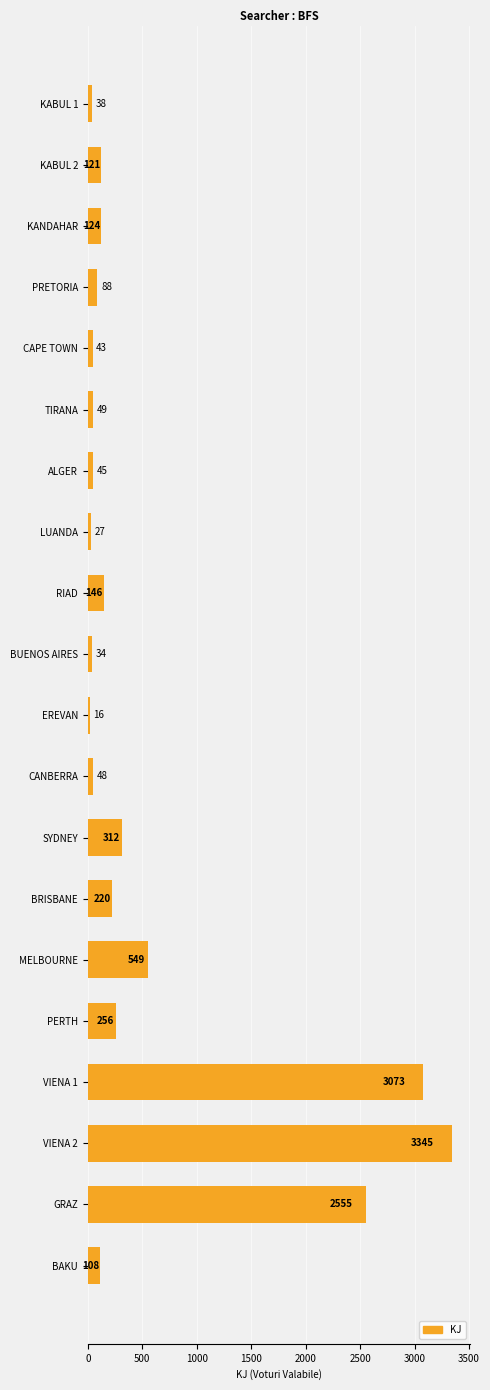

How many values are below 121?

10